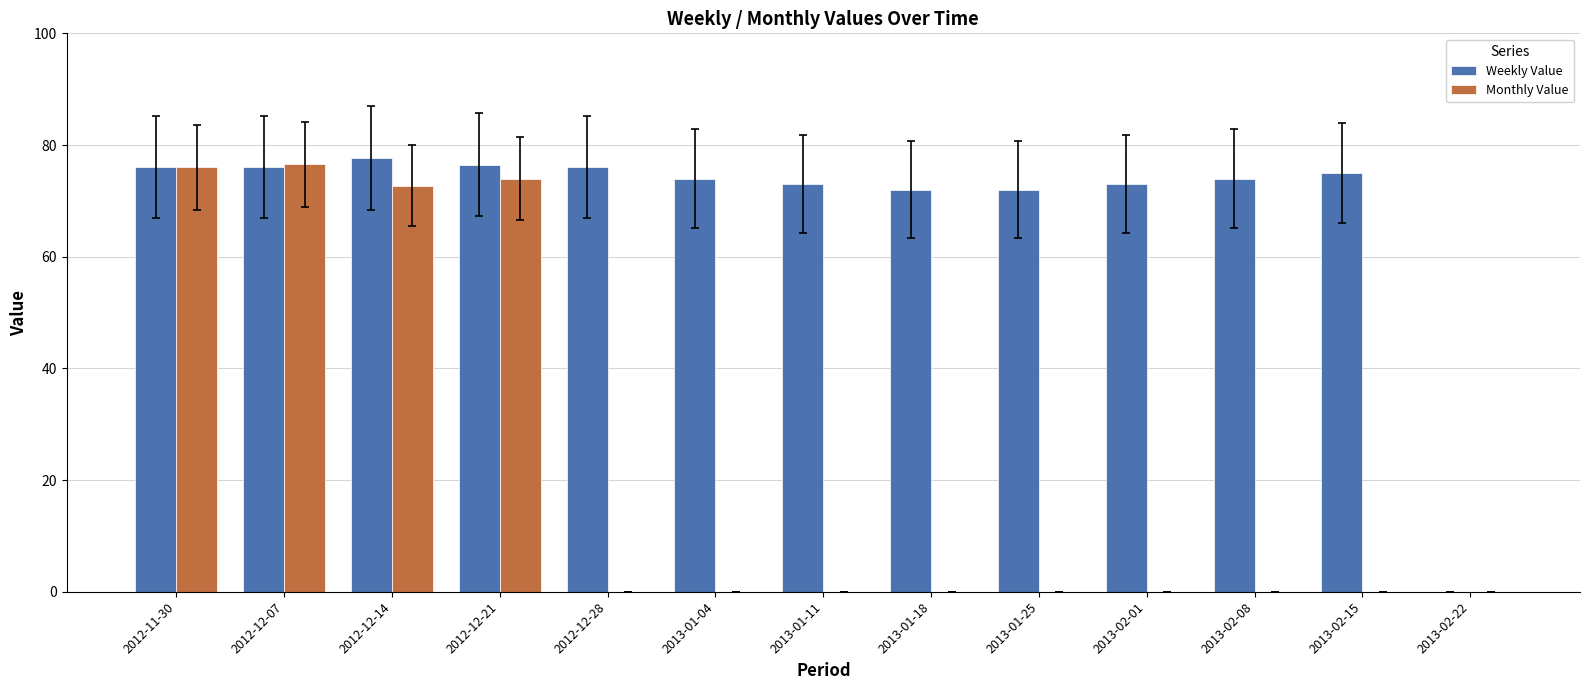

How many positive values does the Weekly Value series have?

12